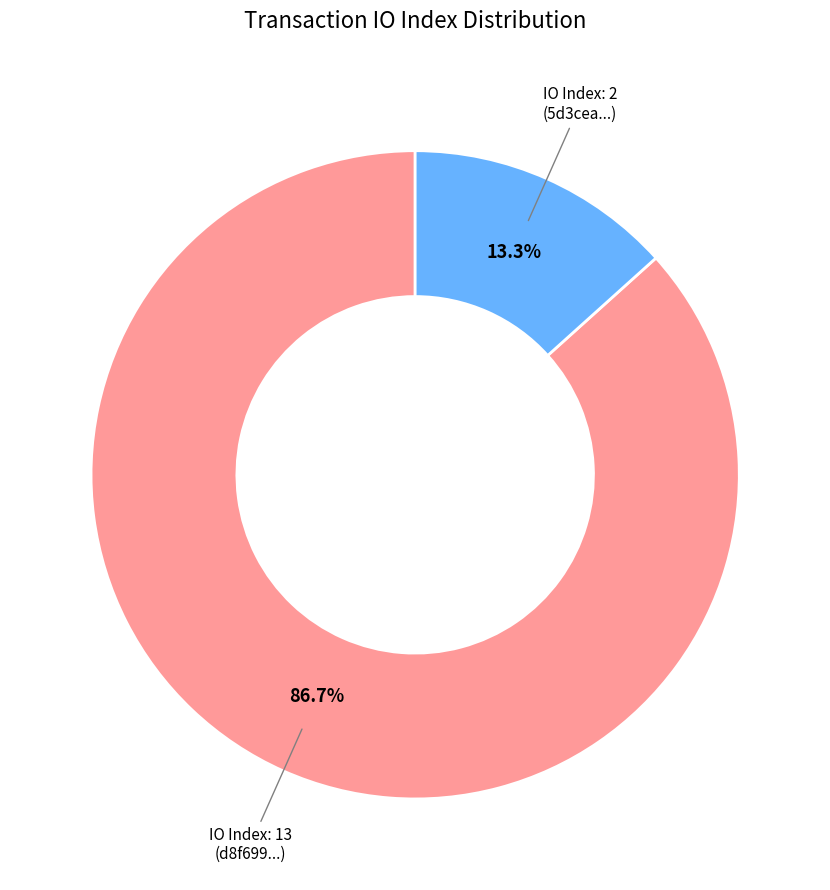

Does any single category account for the majority?

Yes